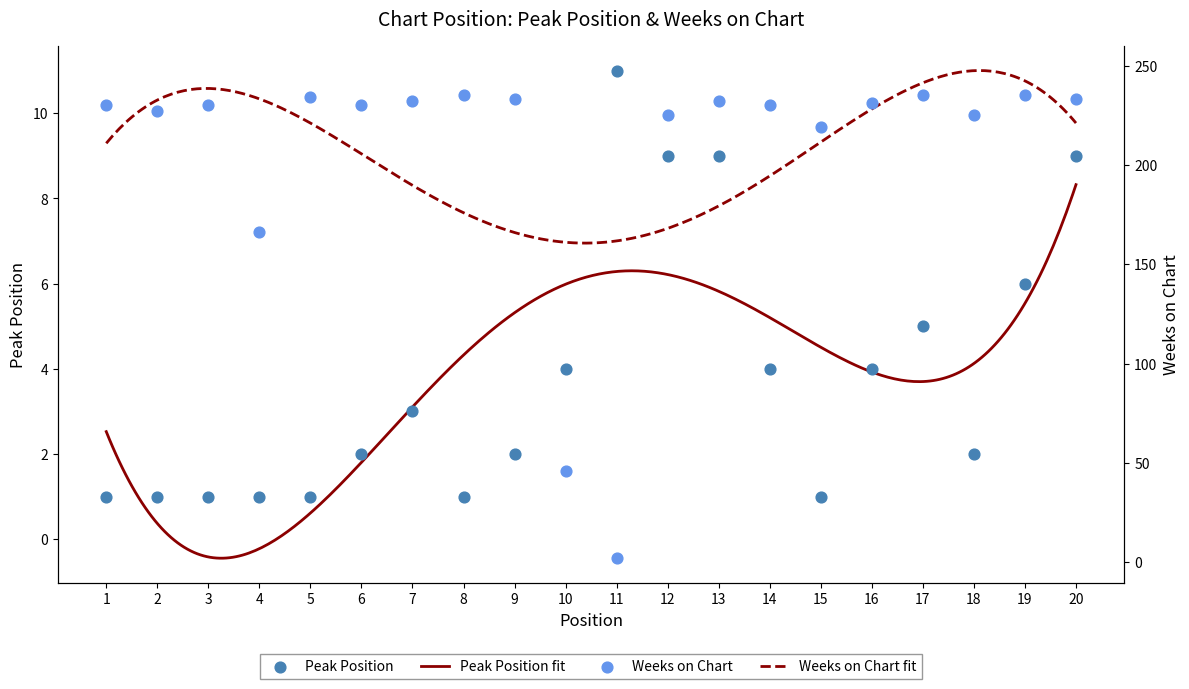

Which series contains the lowest Y value?

Peak Position